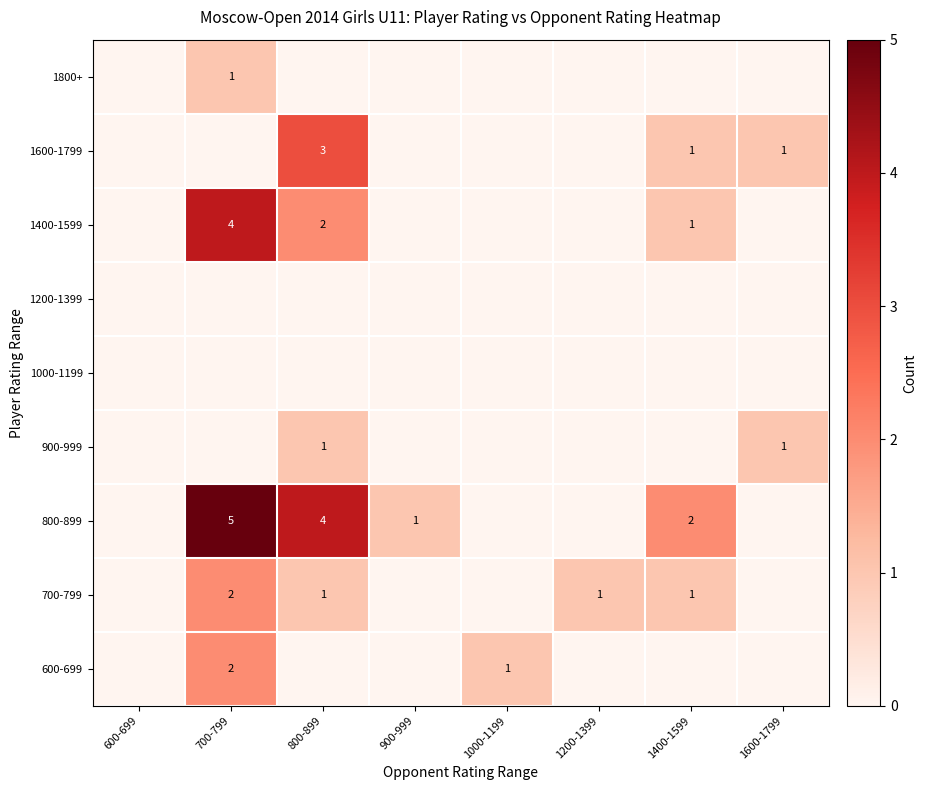

True or false: 800-899 has a value of 7 at 800-899.

False